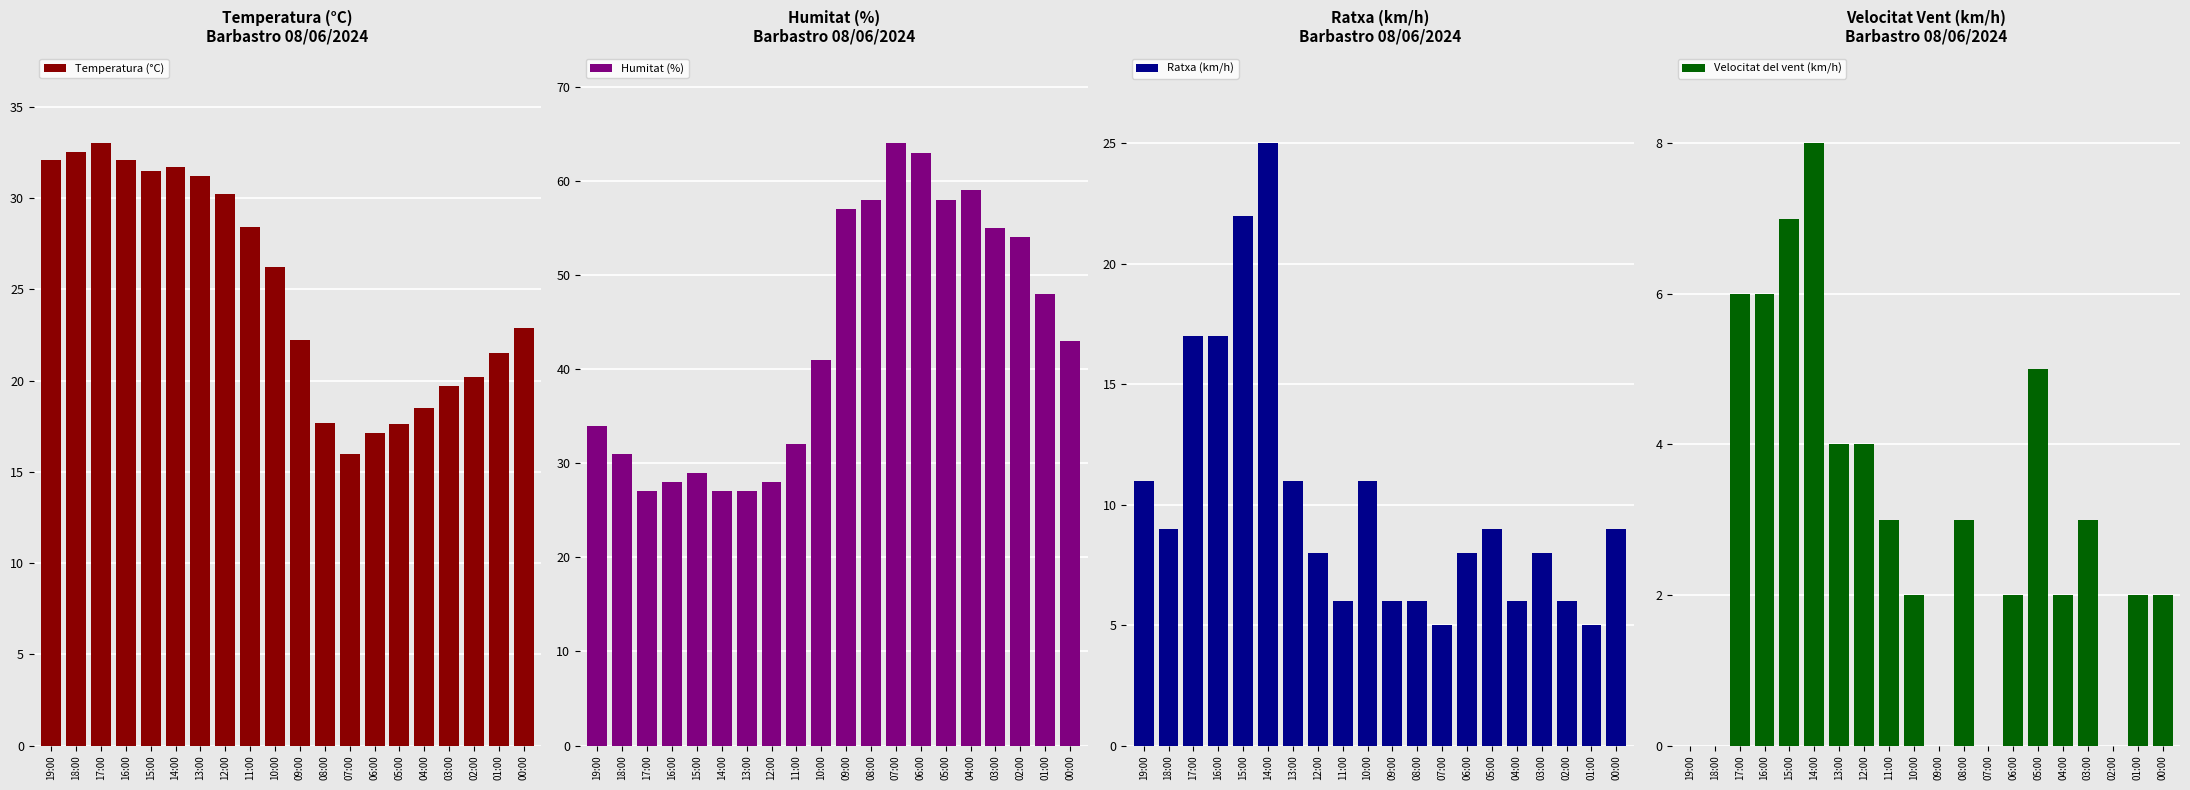

At how many categories does at least one series exceed 31?

19